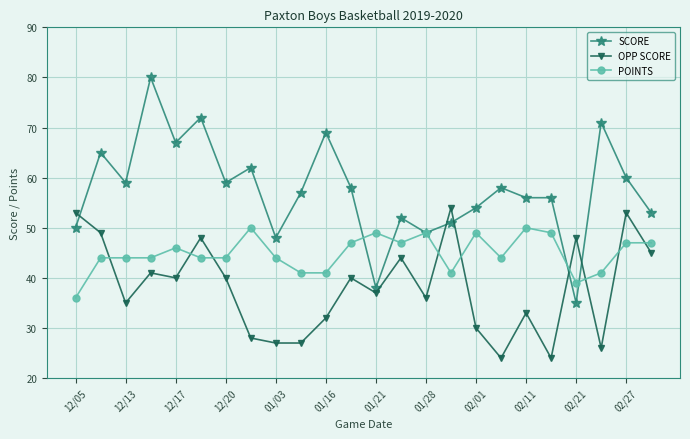

True or false: OPP SCORE has more than 2 interior local peaks.

True